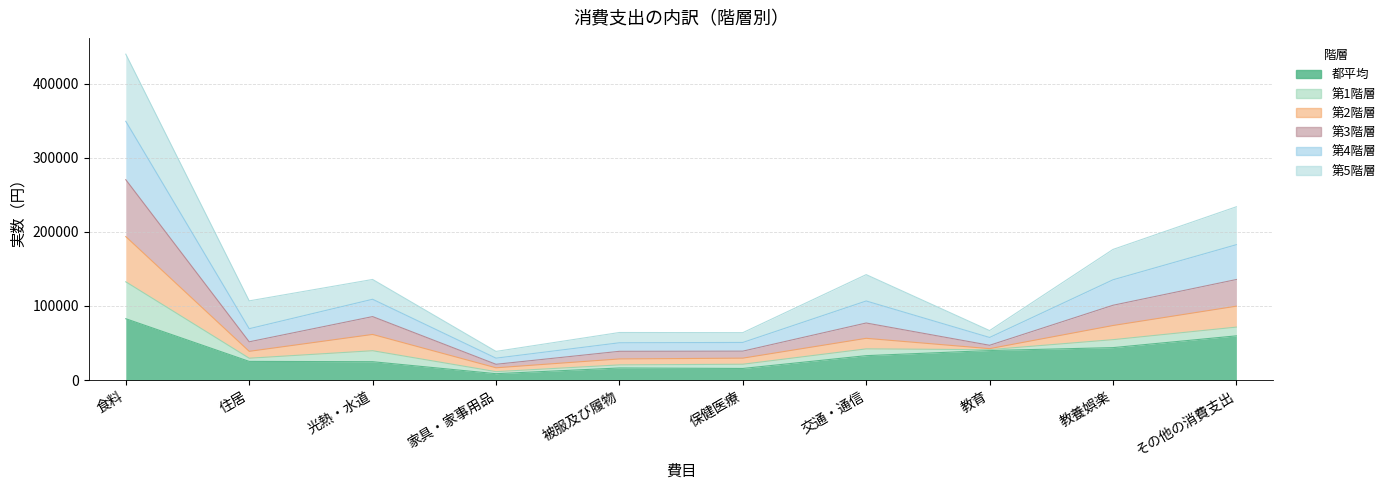

The value of 都平均 at 住居 is 25218. True or false?

True